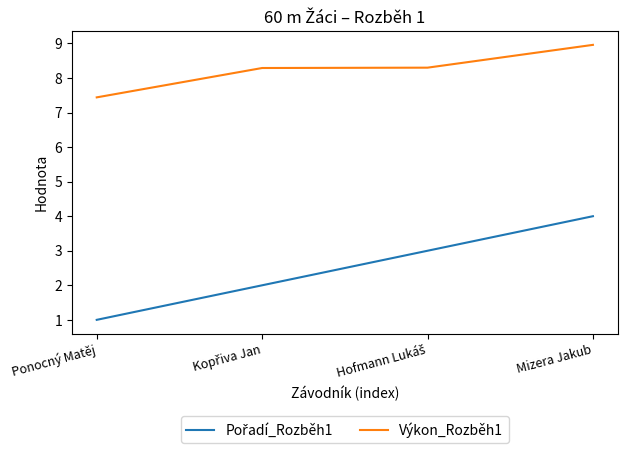

What is the minimum value for Výkon_Rozběh1?

7.4